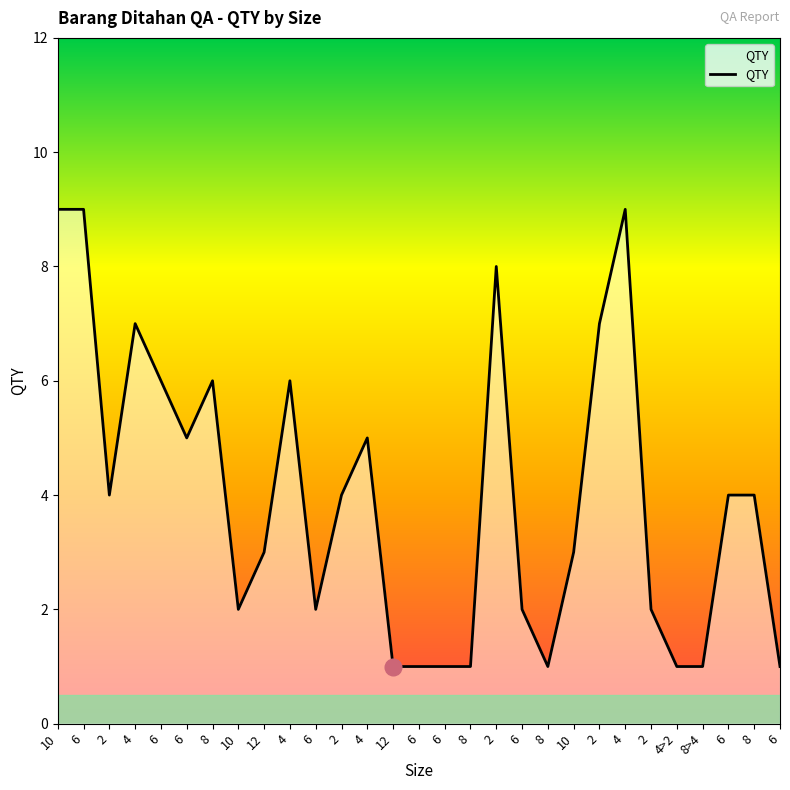

Does the chart display data point markers on the line(s)?

No